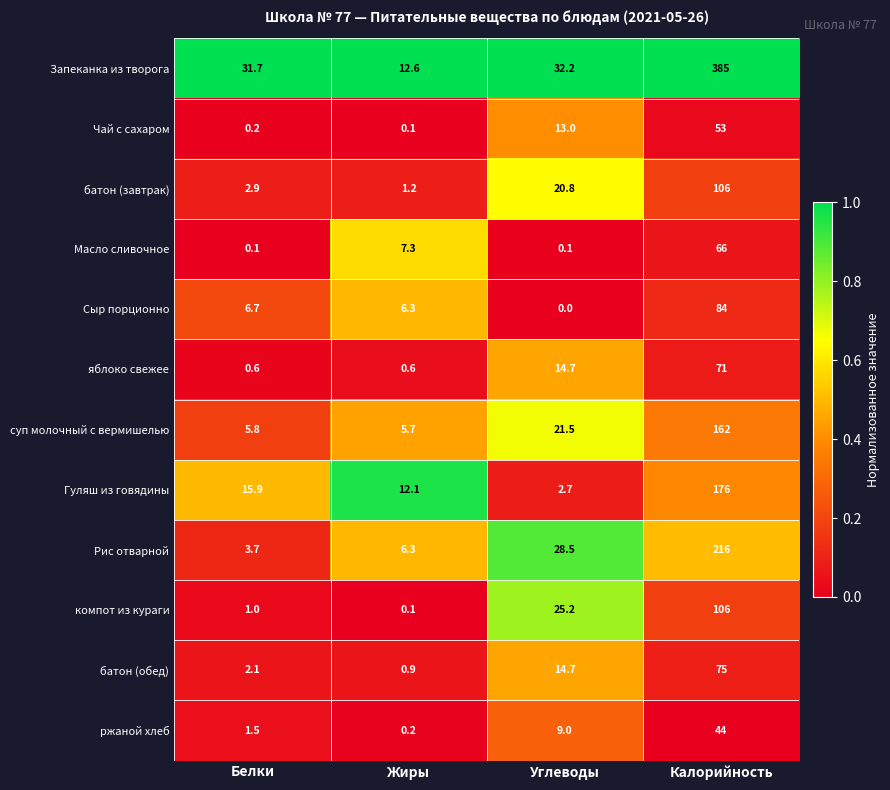

At which category is the sum across all series the highest?

Калорийность